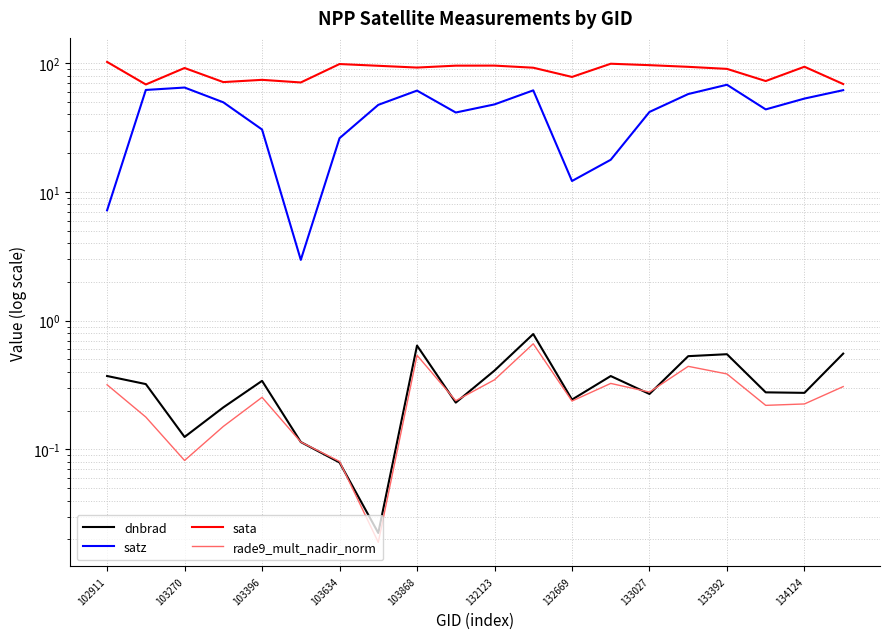

The value of rade9_mult_nadir_norm at 102911 is 0.5. True or false?

False